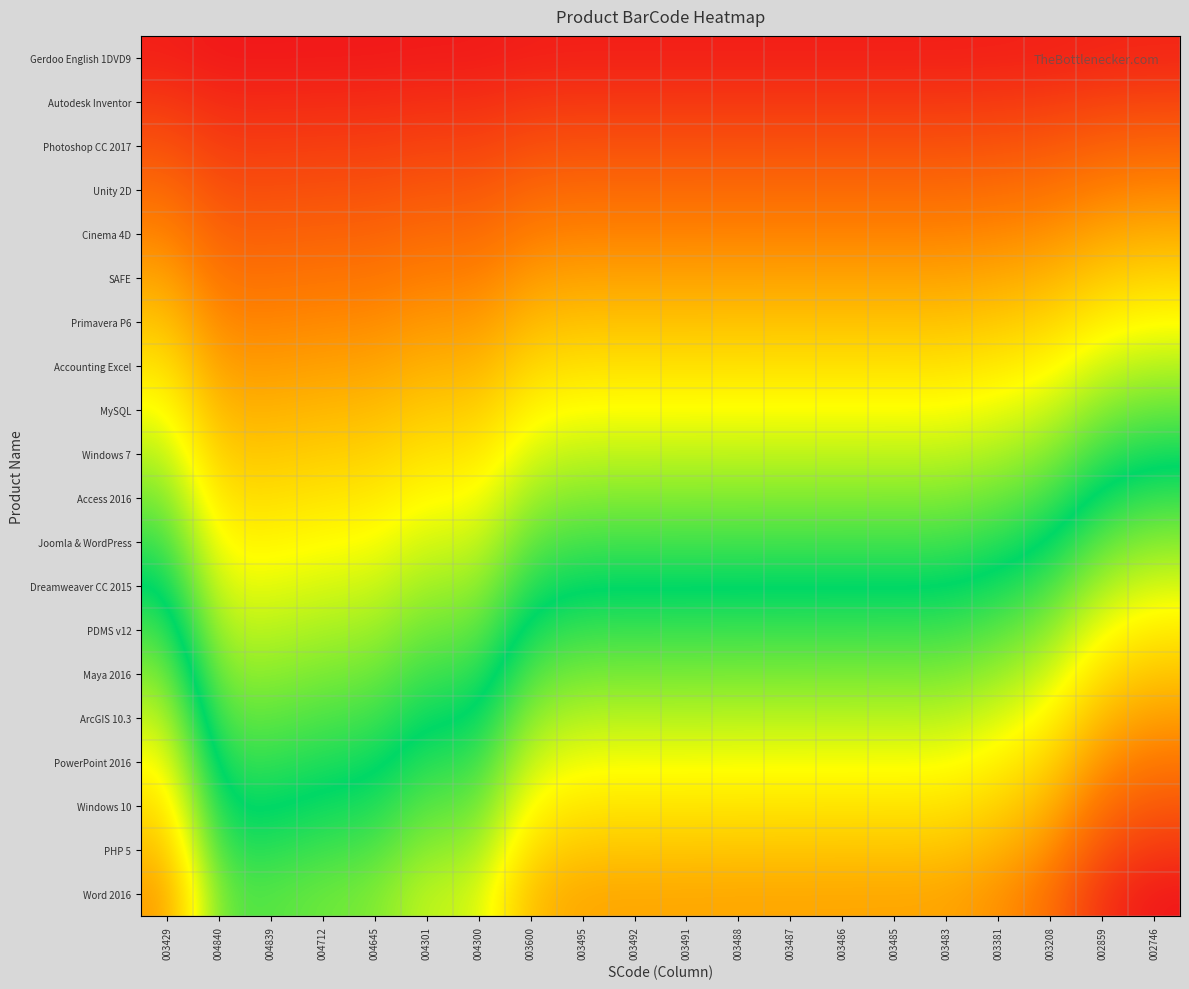

What is the difference between the highest and lowest values at 003483?

0.8